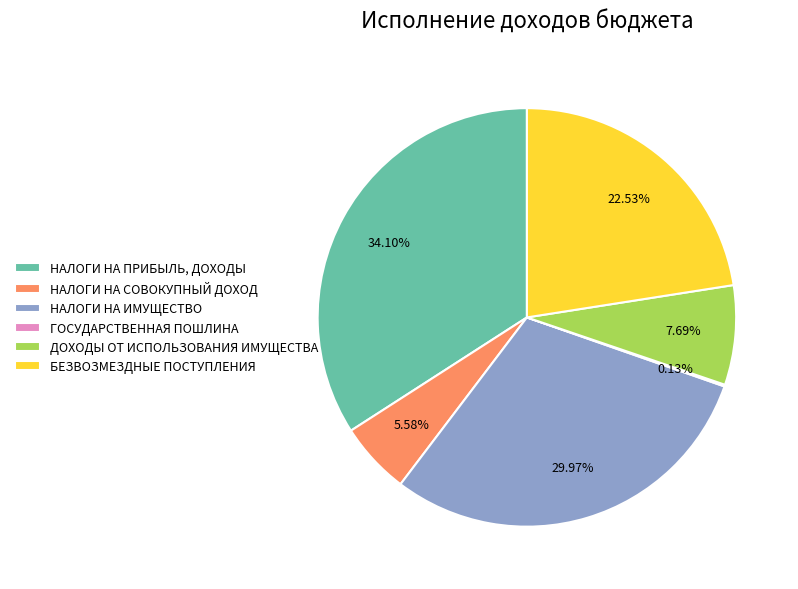

The НАЛОГИ НА СОВОКУПНЫЙ ДОХОД slice represents 16% of the pie. True or false?

False